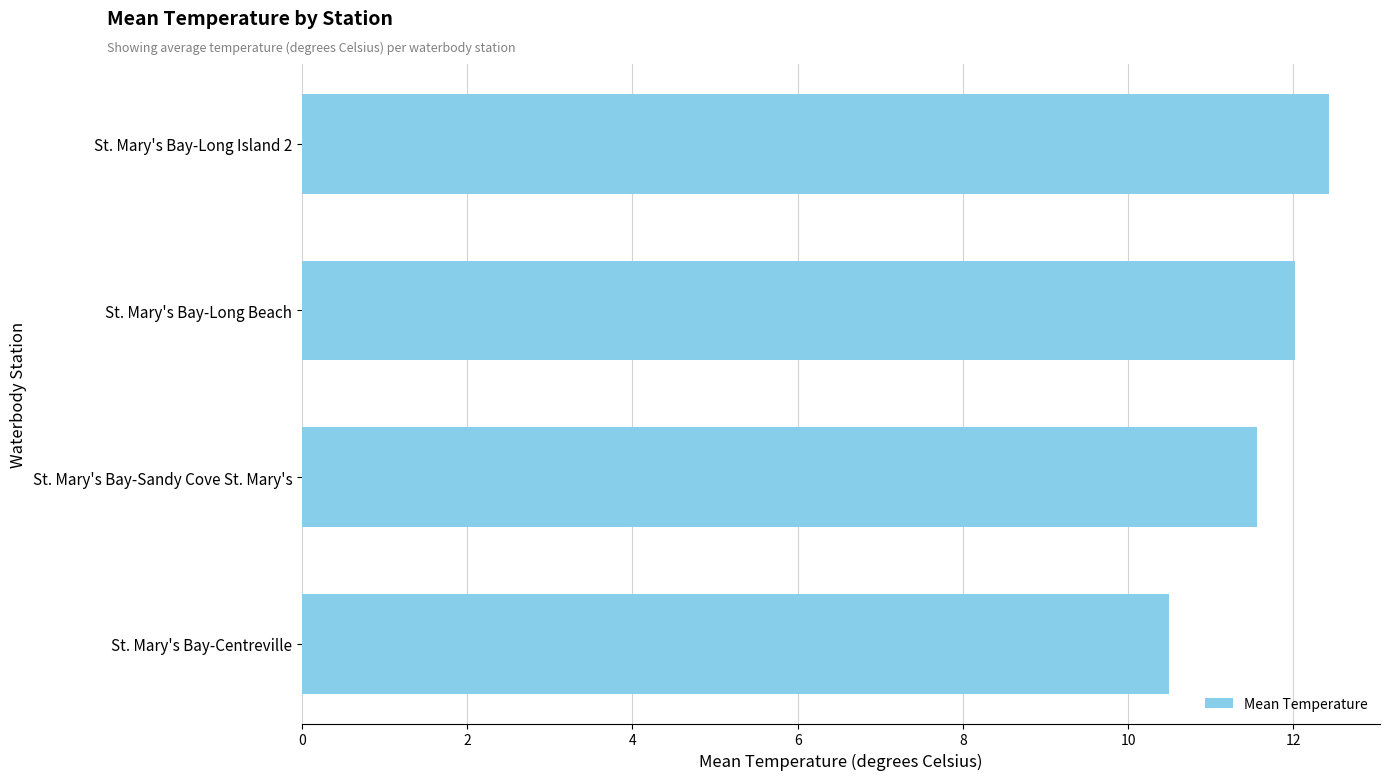

What is the maximum value shown in the chart?

12.4